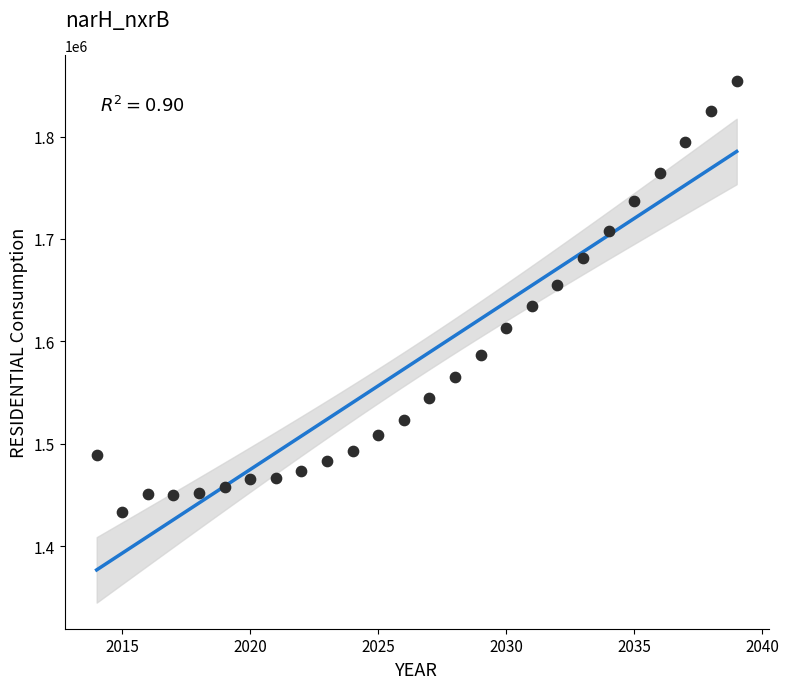

What is the range of X values (max minus min)?

25.0